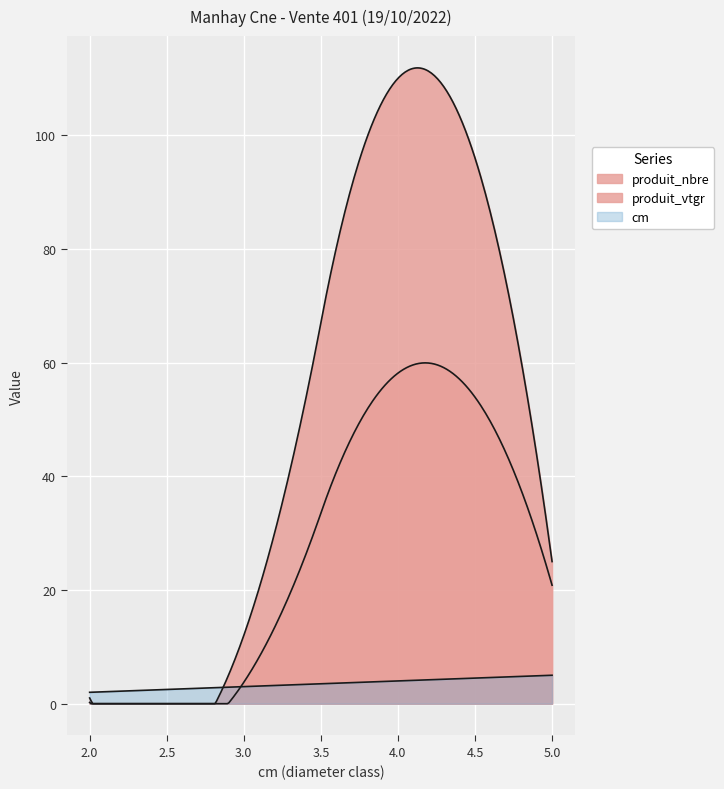

Reading left to right, extract all data points from this chart.

cm: cm=2=2.0	cm=3=3.0	cm=4=4.0	cm=5=5.0
produit_nbre: cm=2=1.0	cm=3=12.0	cm=4=110.0	cm=5=25.0
produit_vtgr: cm=2=0.2	cm=3=3.8	cm=4=58.1	cm=5=20.8